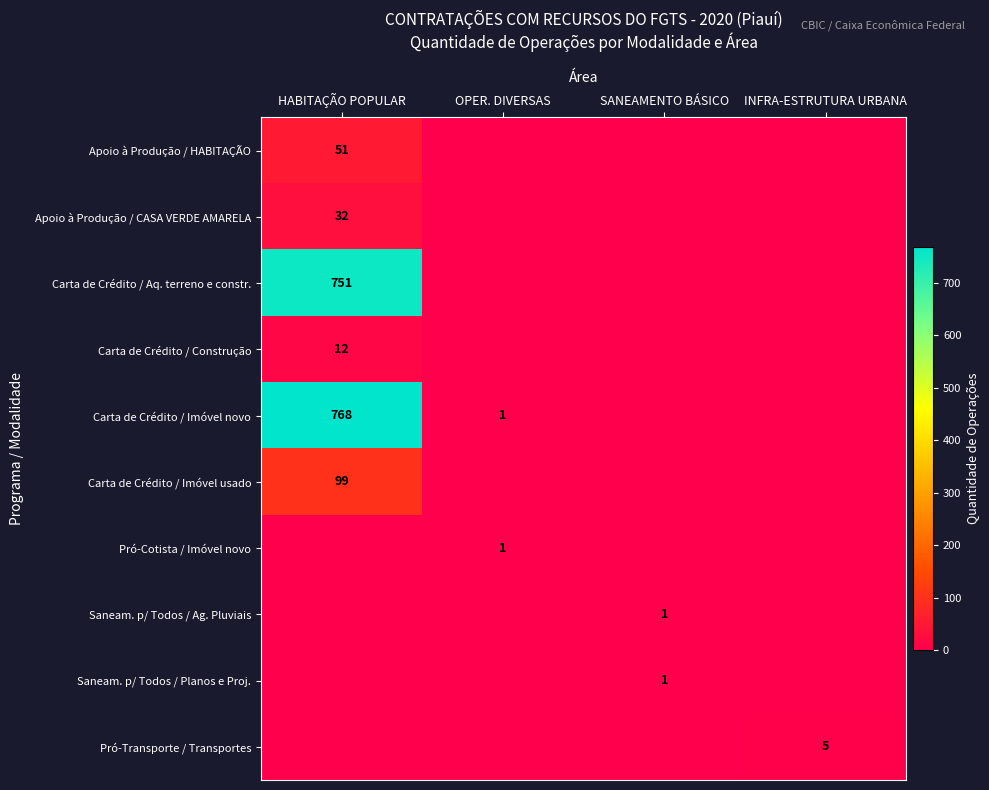

The Apoio à Produção / HABITAÇÃO series shows 10 at HABITAÇÃO POPULAR. True or false?

False